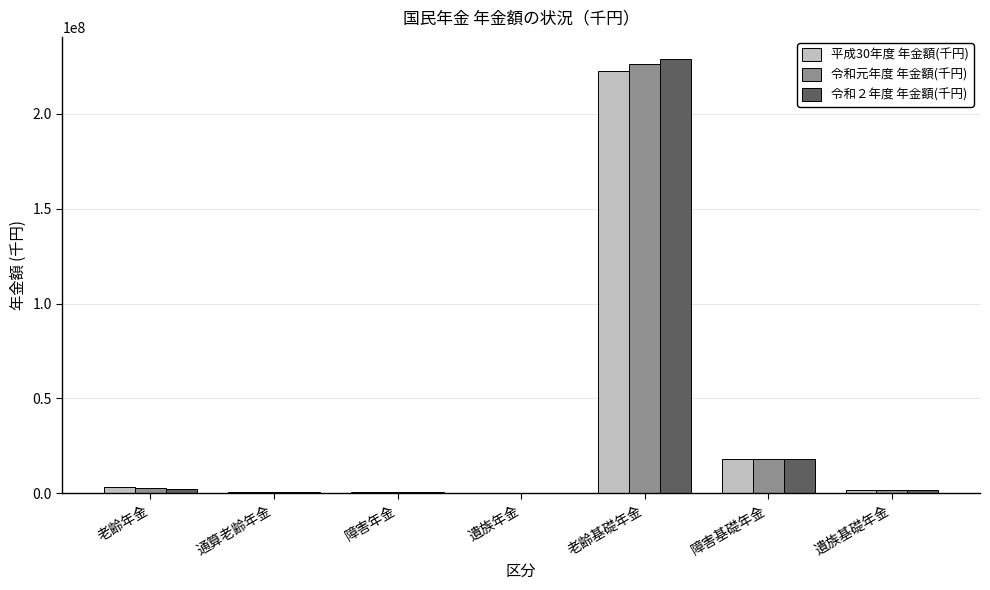

At which label is 令和元年度 年金額(千円) closest to 113111896?

障害基礎年金